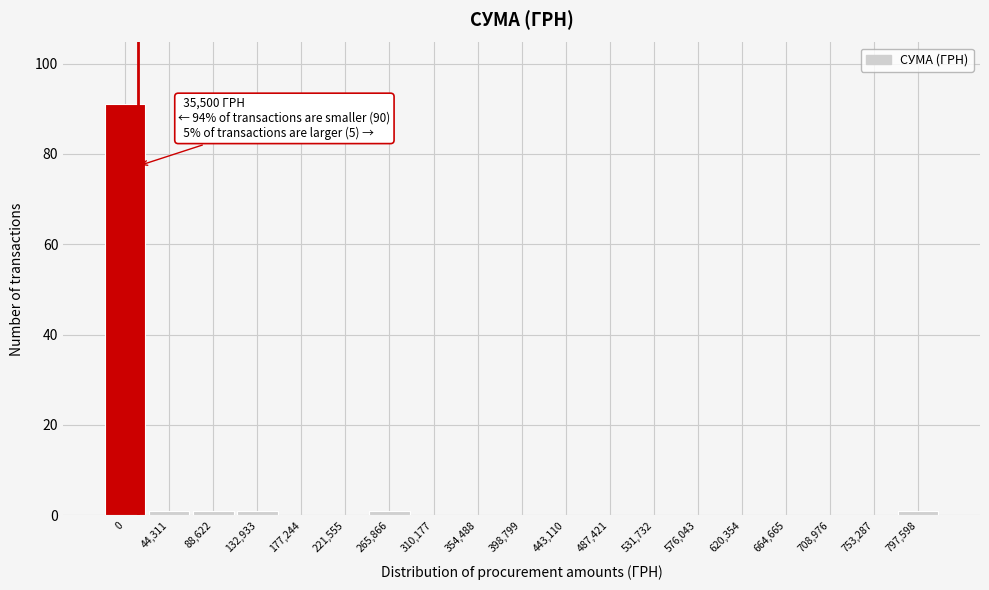

Reading right to left, transcribe all the data shown in this chart.

797,598=1	753,287=0	708,976=0	664,665=0	620,354=0	576,043=0	531,732=0	487,421=0	443,110=0	398,799=0	354,488=0	310,177=0	265,866=1	221,555=0	177,244=0	132,933=1	88,622=1	44,311=1	0=91